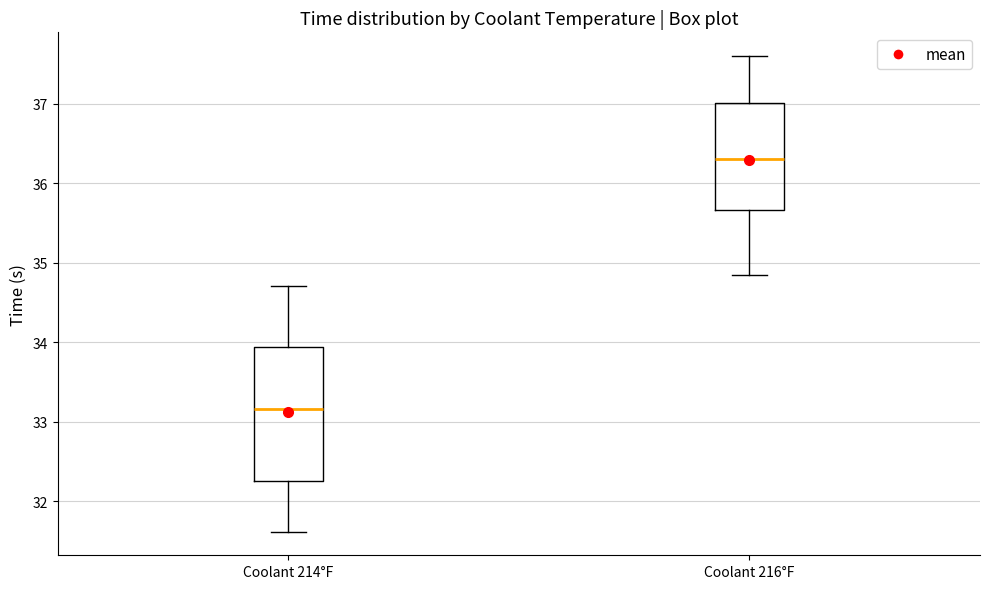

Comparing the boxes themselves (not the whiskers), which one is the tallest?

Coolant 214°F